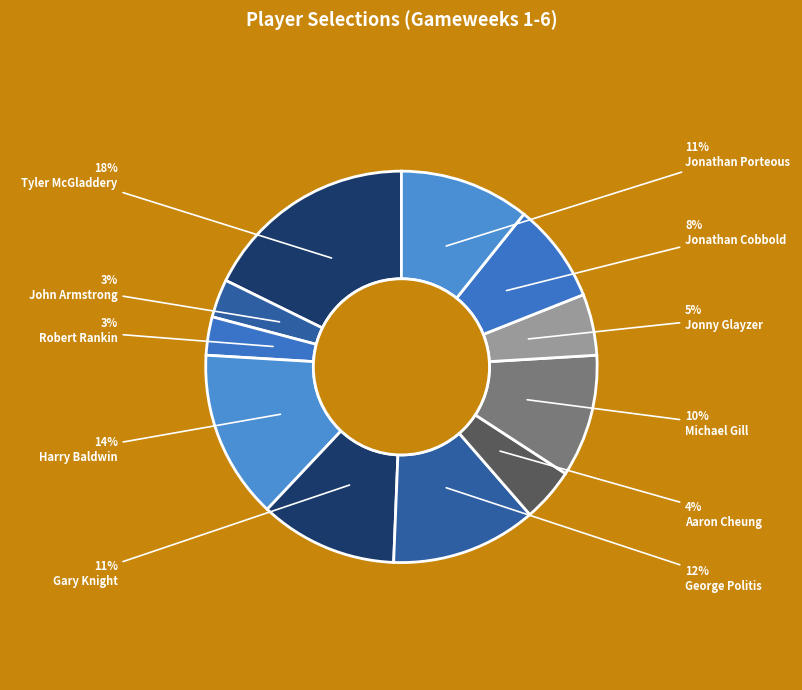

To the nearest percent, what is the combined percentage of Aaron Cheung and Jonathan Porteous?

15%